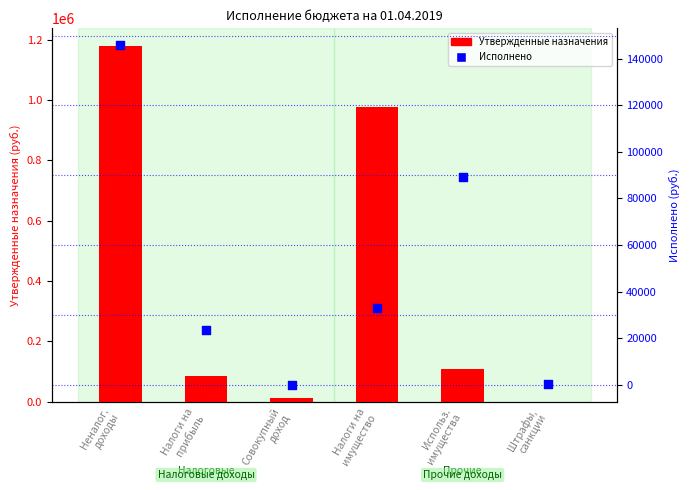

Which series reaches the minimum Y coordinate?

Исполнено